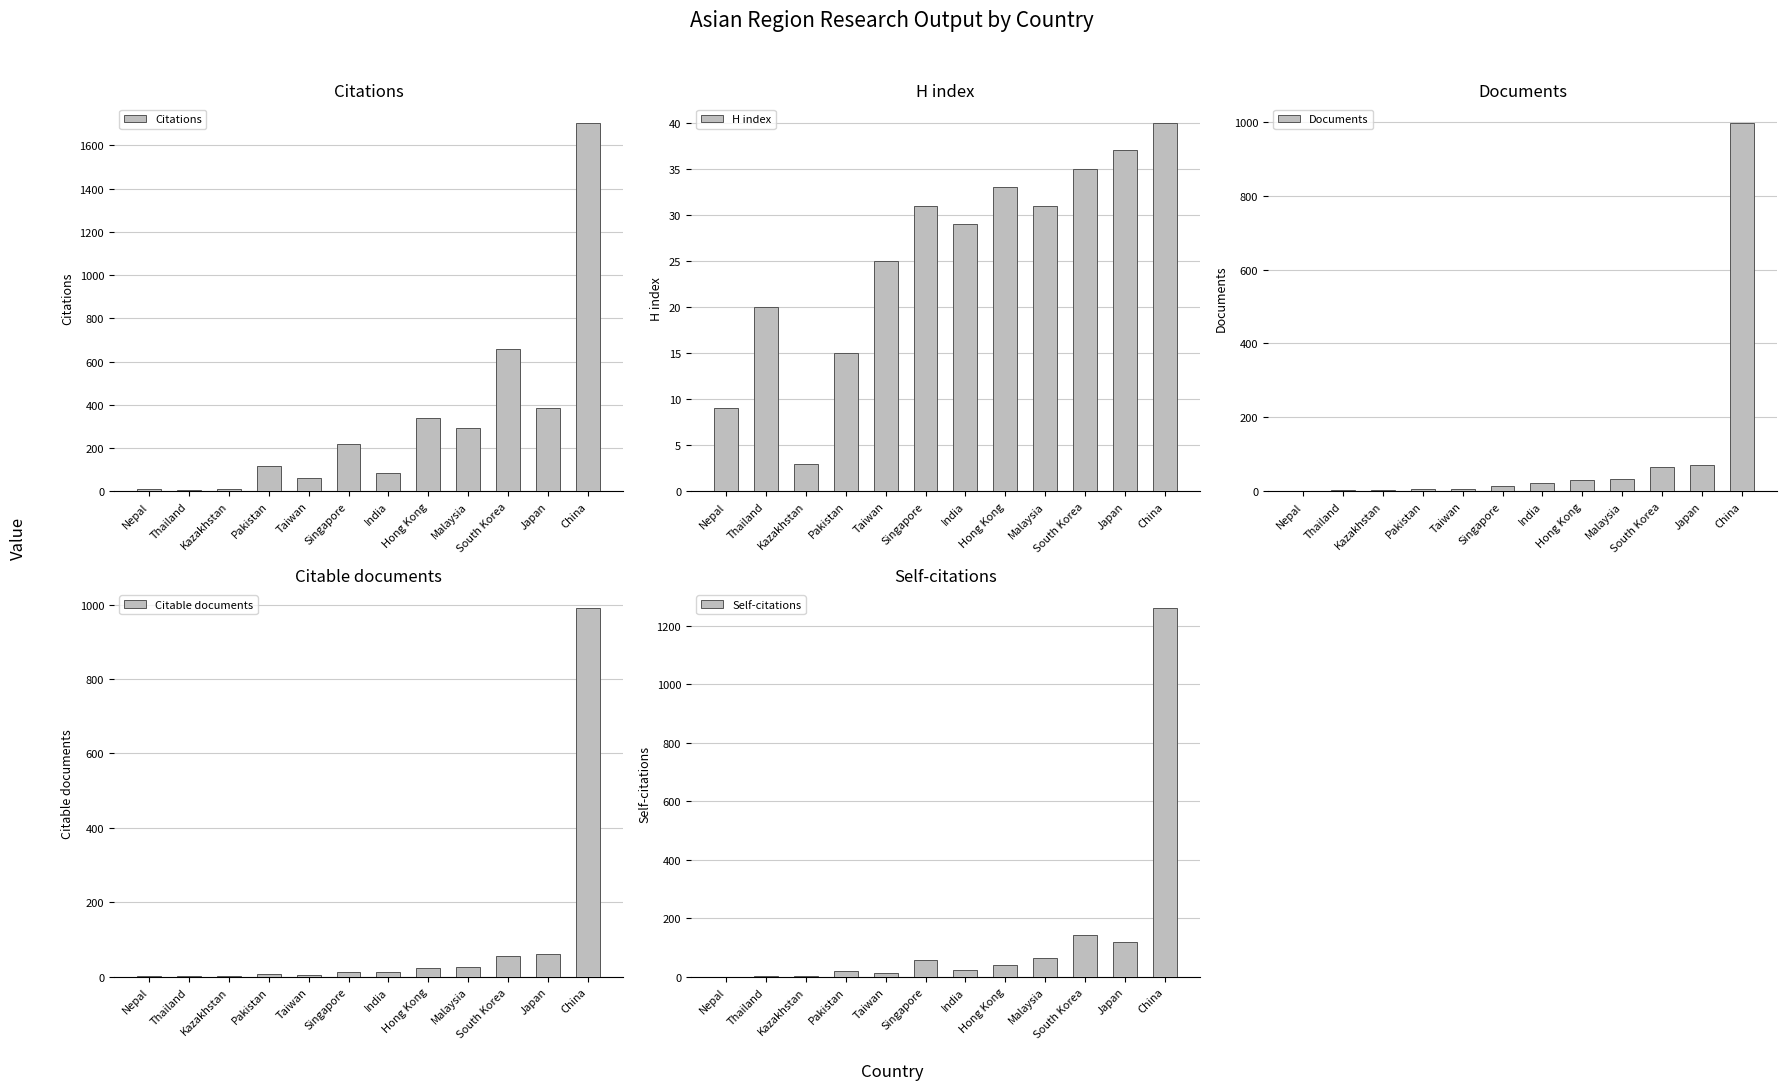

Which series changed the most between Pakistan and Malaysia?

Citations